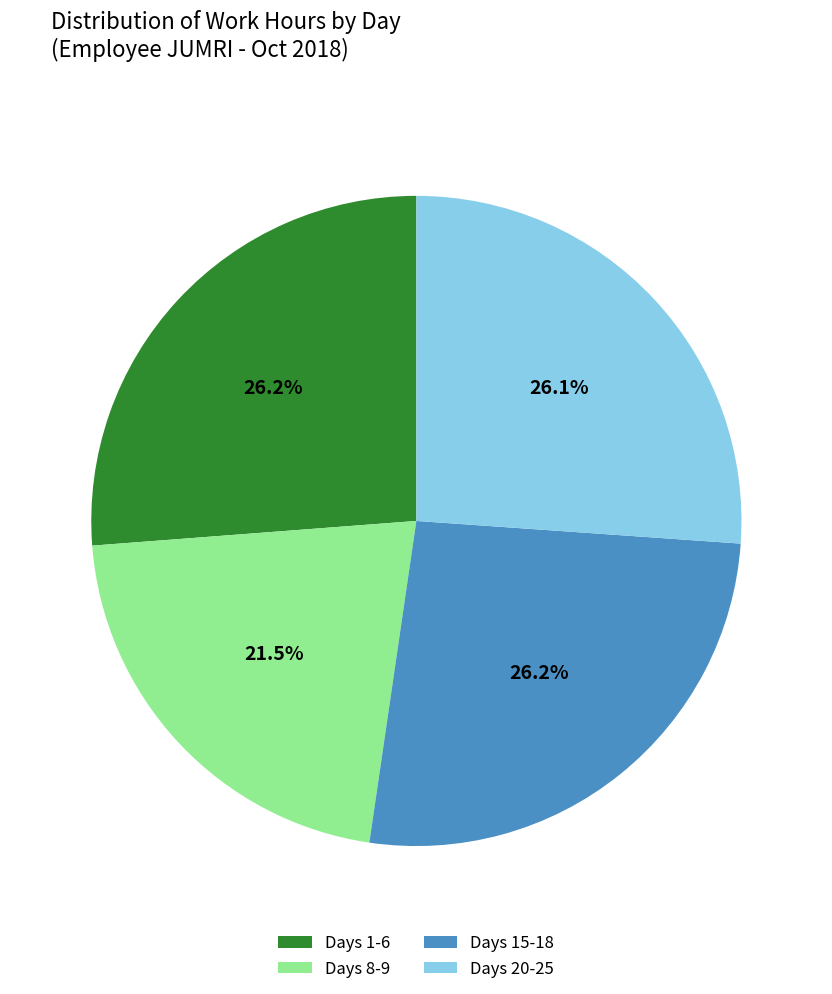

Is Days 15-18 the majority of the pie?

No